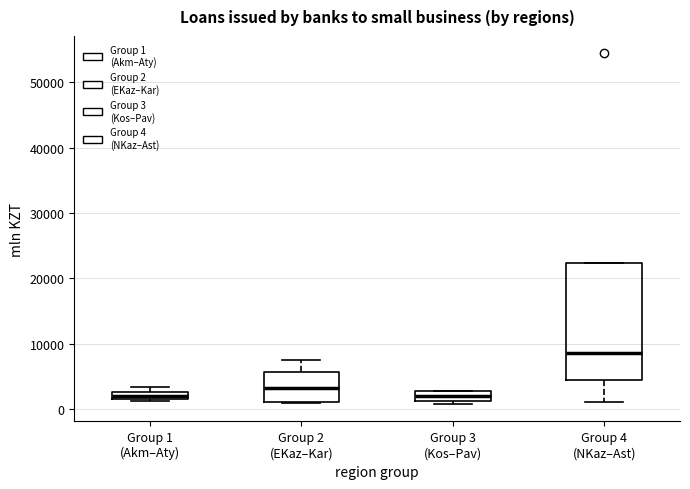

Where is the upper edge of the box for Group 4 (NKaz–Ast) on the y-axis? The values are not printed on the chart, so give them approximately, as read against the axis.

22000